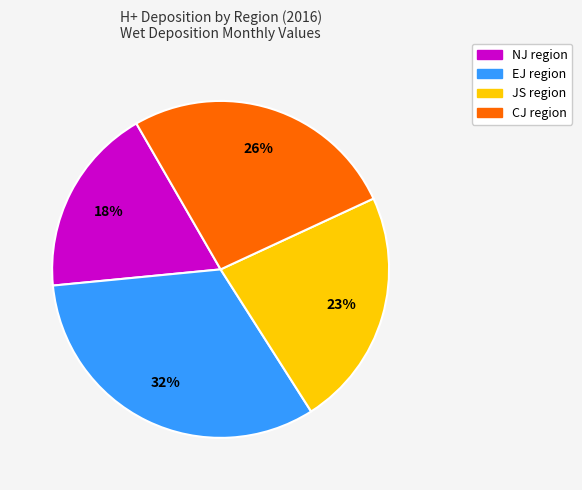

Between JS and NJ, which is larger?

JS